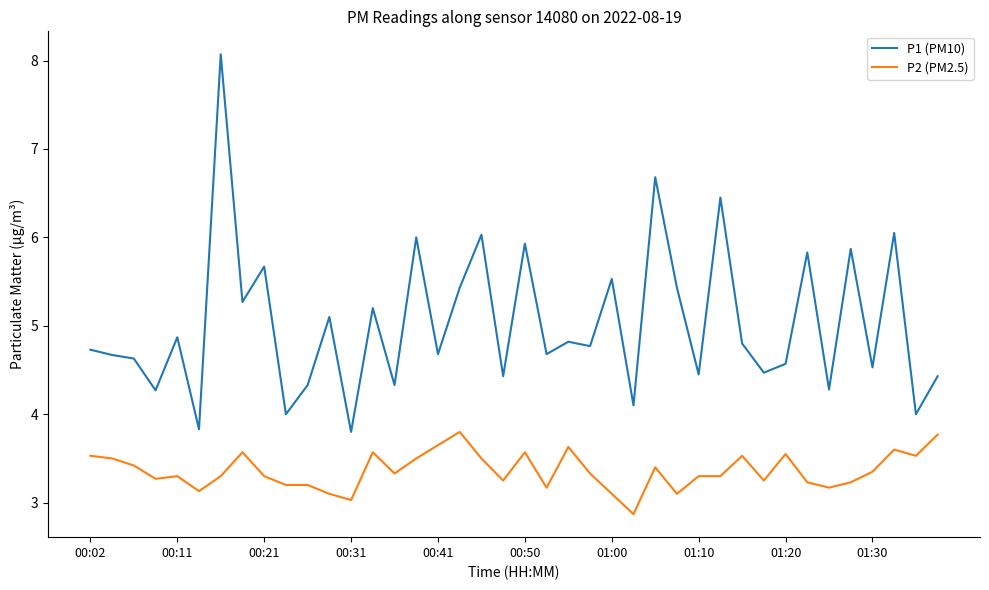

How many series are shown in this chart?

2